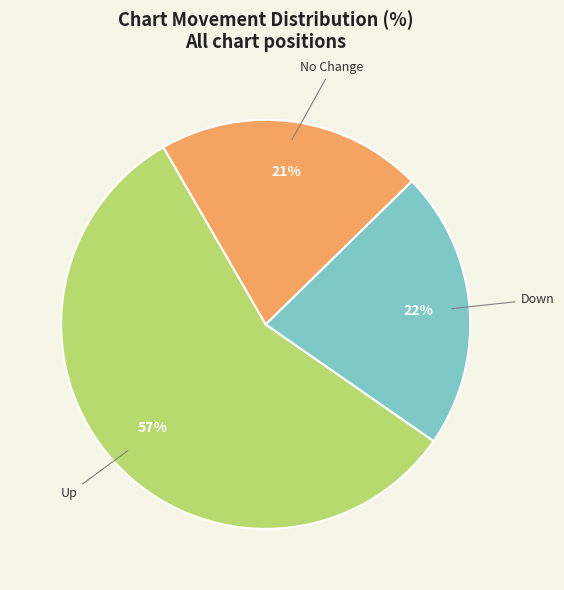

What is the smallest slice in the pie chart?

No Change